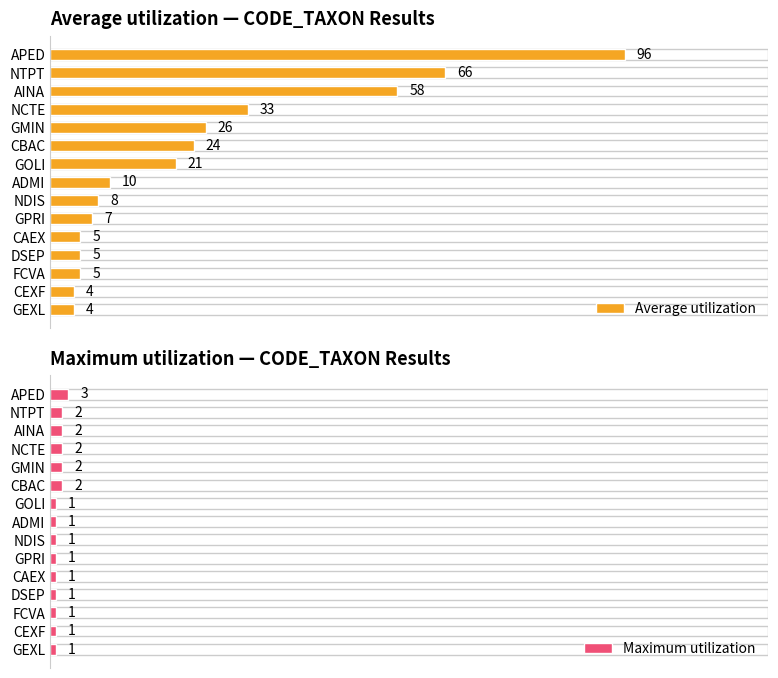

At which label is Average utilization closest to 50?

AINA